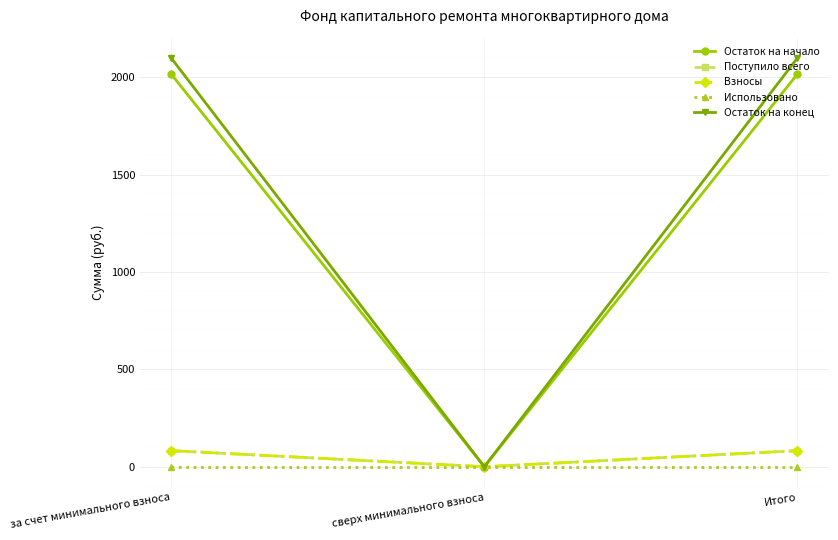

What is the sum of all Остаток на начало values?

4031.3